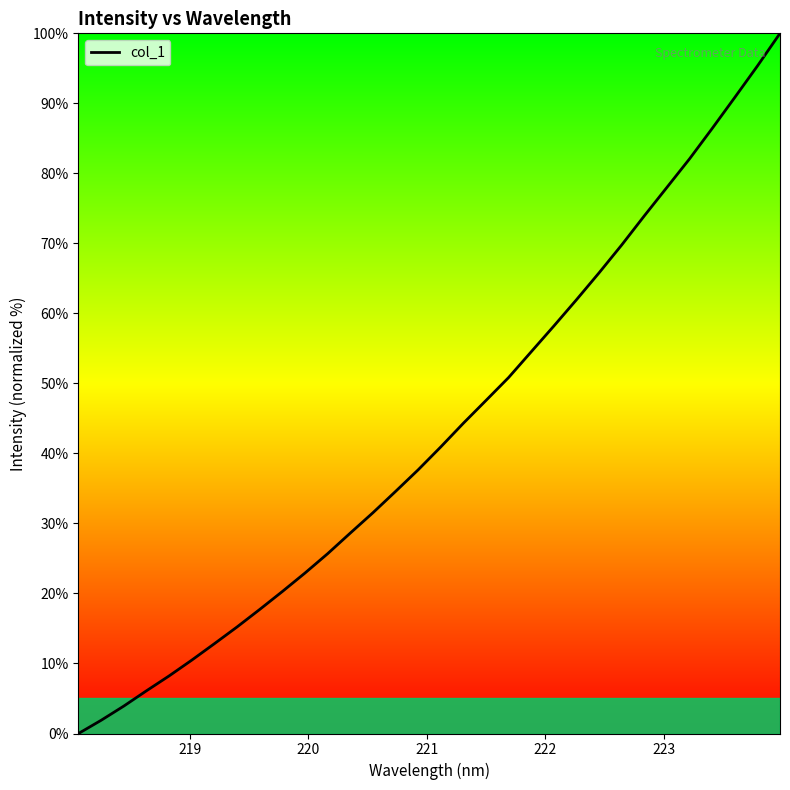

What is the difference between the maximum and minimum values?

100.0